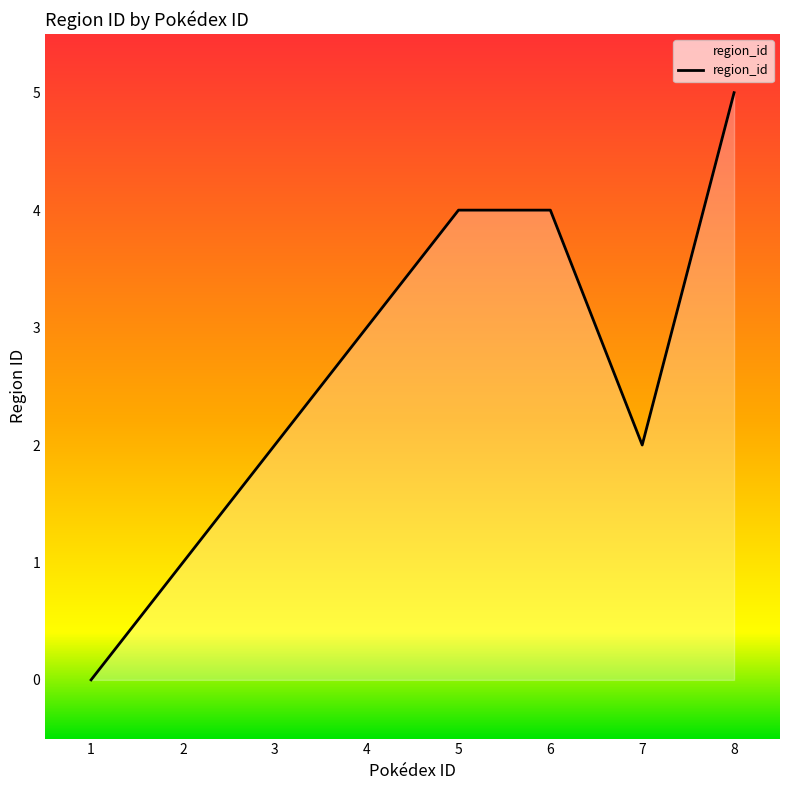

What is the difference between the second highest and second lowest values?

3